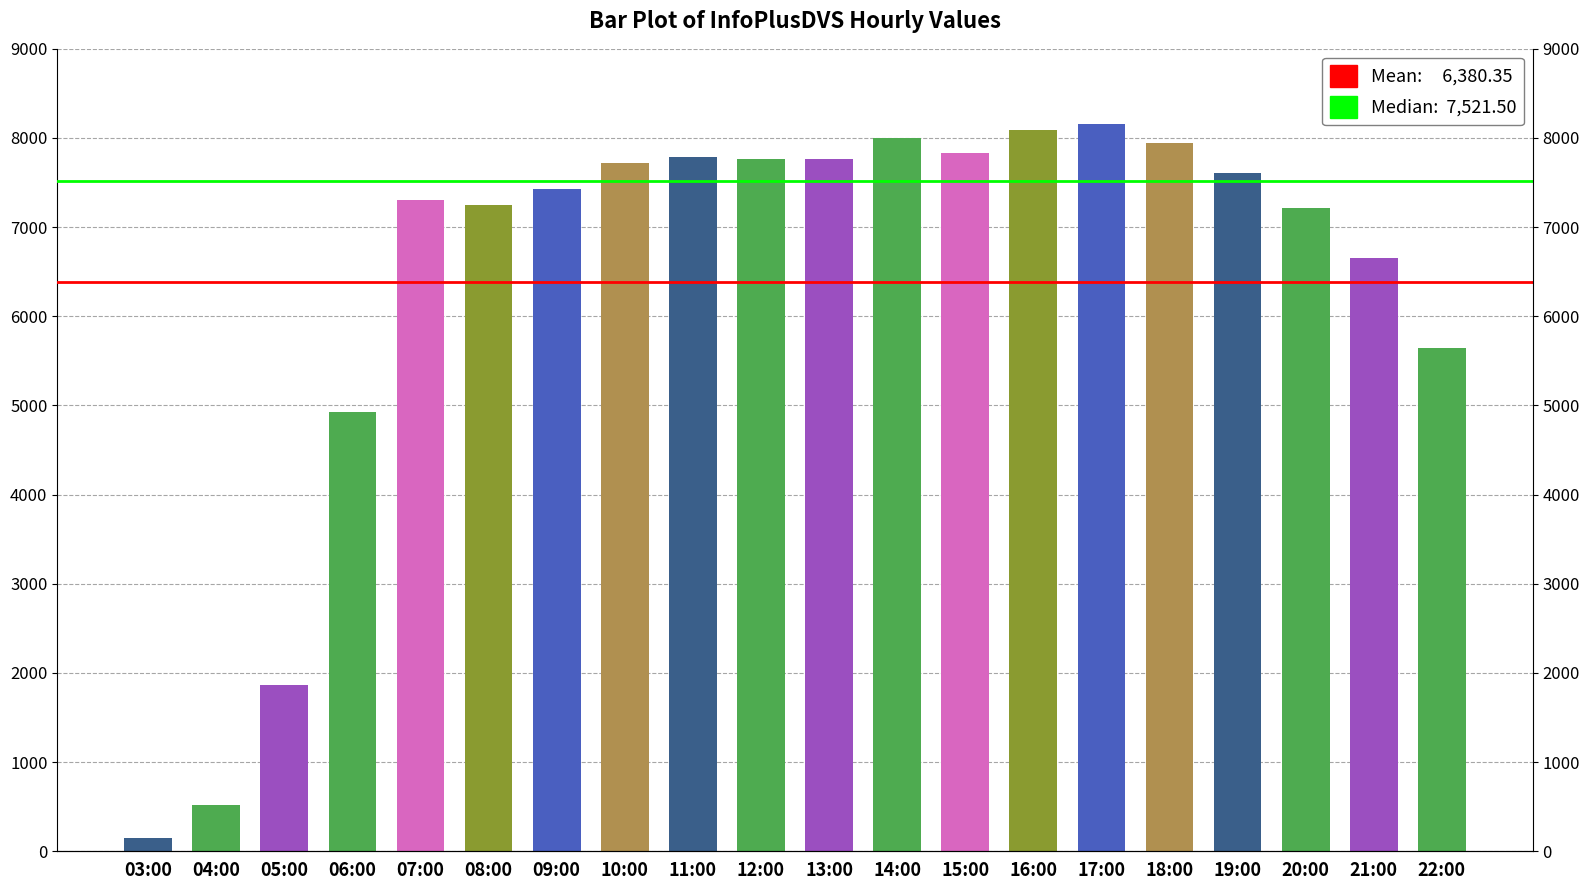

Reading left to right, transcribe all the data shown in this chart.

03:00=147	04:00=517	05:00=1865	06:00=4931	07:00=7303	08:00=7252	09:00=7433	10:00=7714	11:00=7790	12:00=7762	13:00=7760	14:00=8005	15:00=7827	16:00=8086	17:00=8160	18:00=7941	19:00=7610	20:00=7214	21:00=6650	22:00=5640